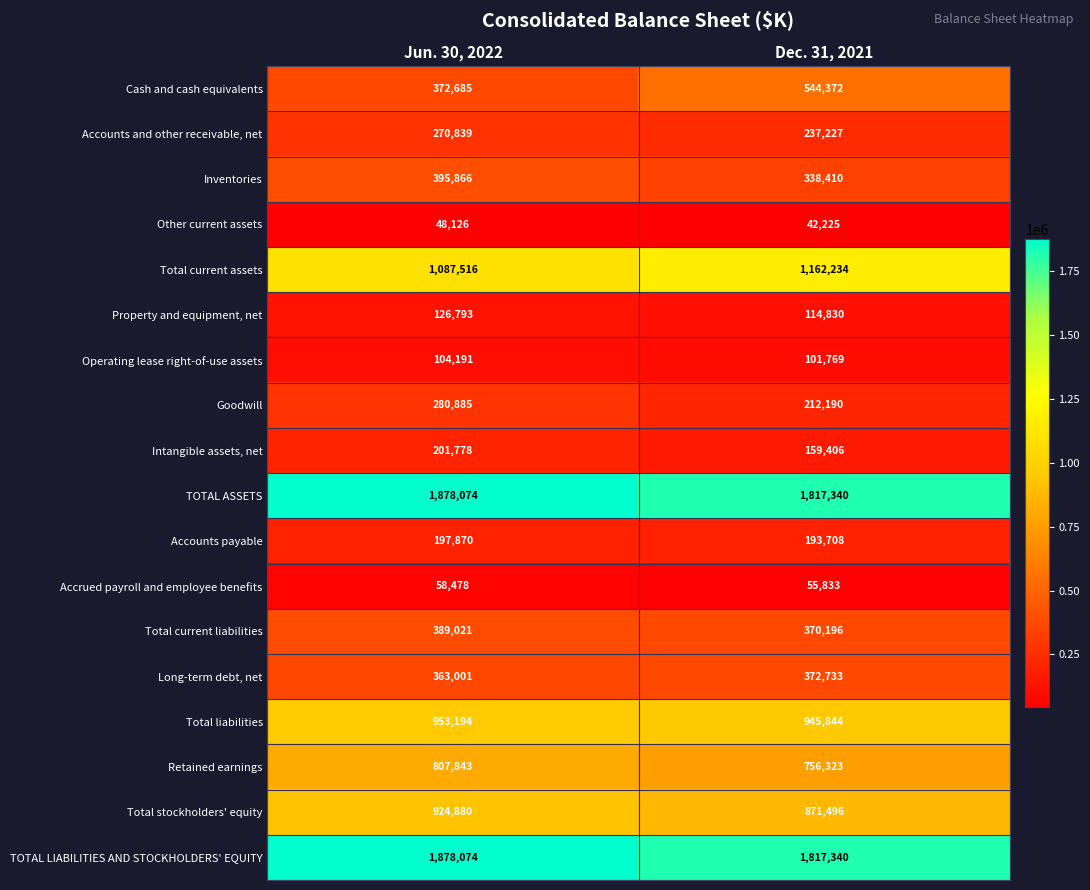

What is the difference between the highest and lowest values at Dec. 31, 2021?

1775115